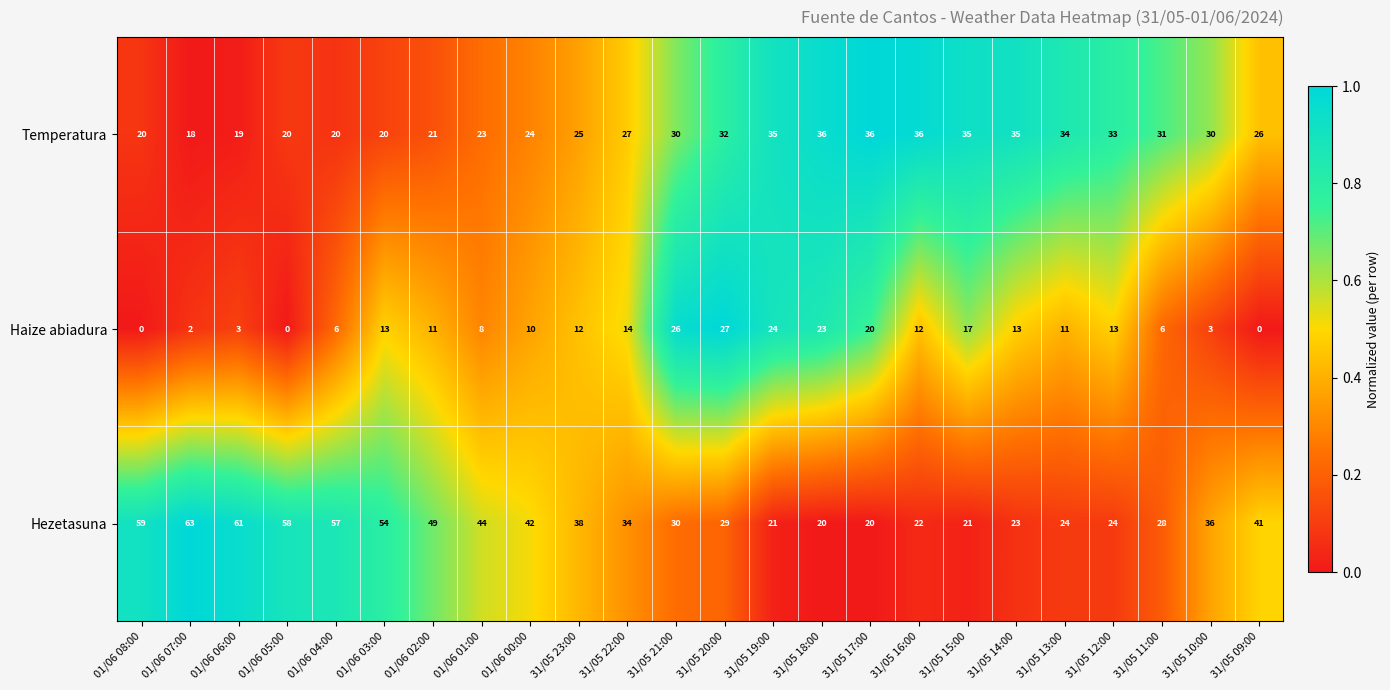

What is the average value of the Hezetasuna series?

37